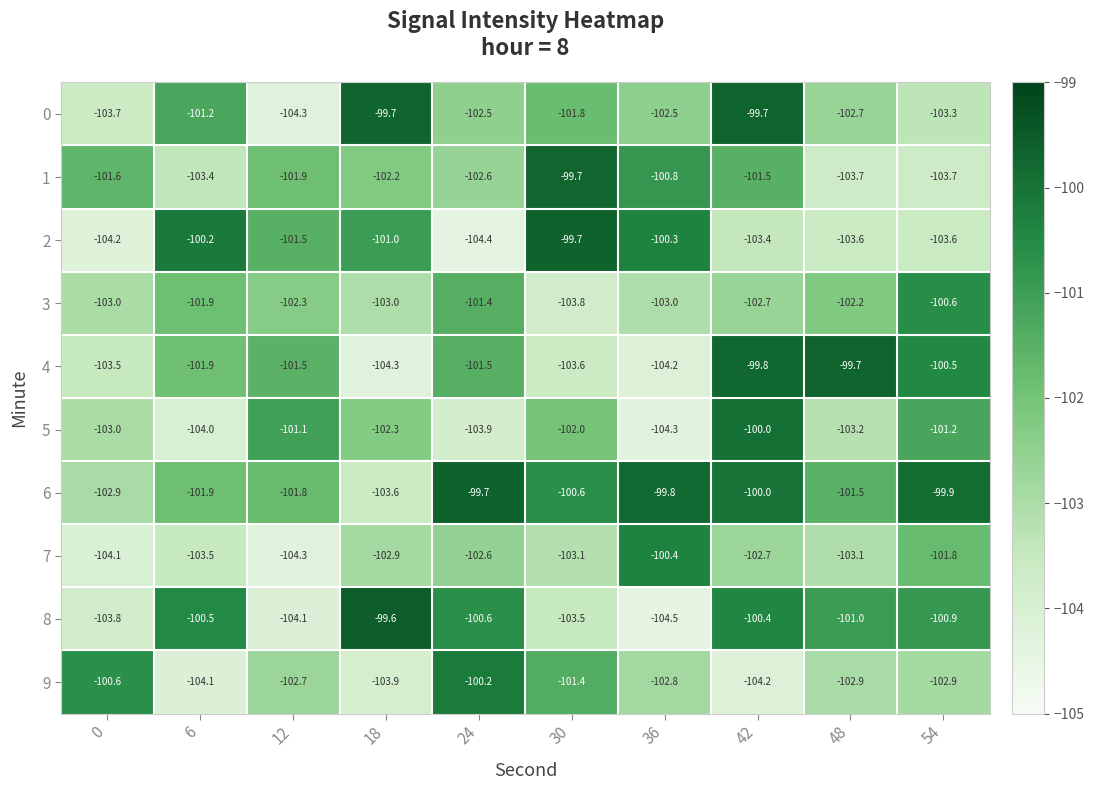

Between 6 and 42, which series saw the biggest shift?

5